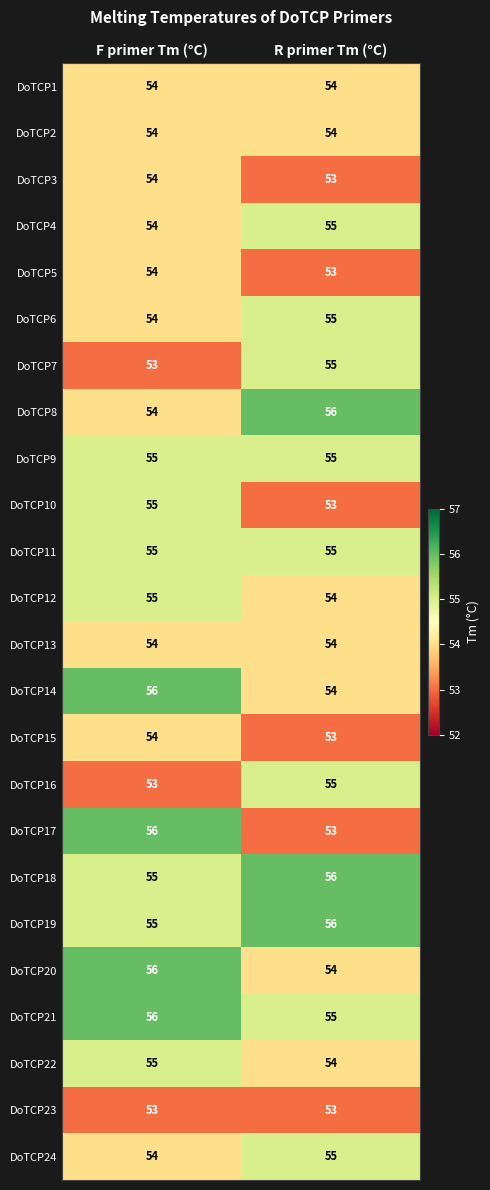

Rank the categories by DoTCP20 value from lowest to highest.

R primer Tm (°C), F primer Tm (°C)